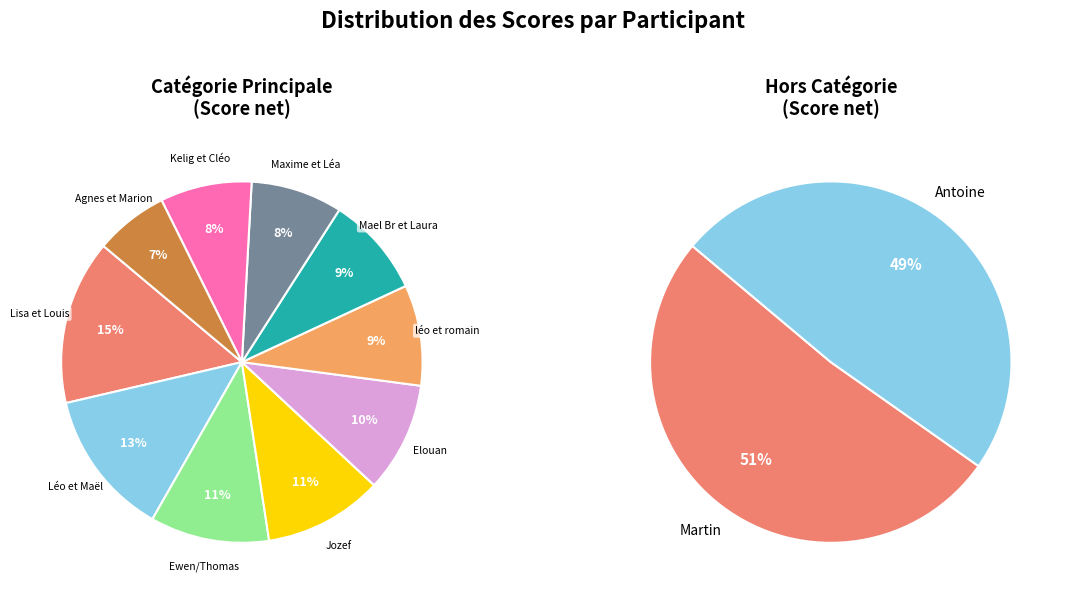

Does Kelig et Cléo represent more than half of the total?

No